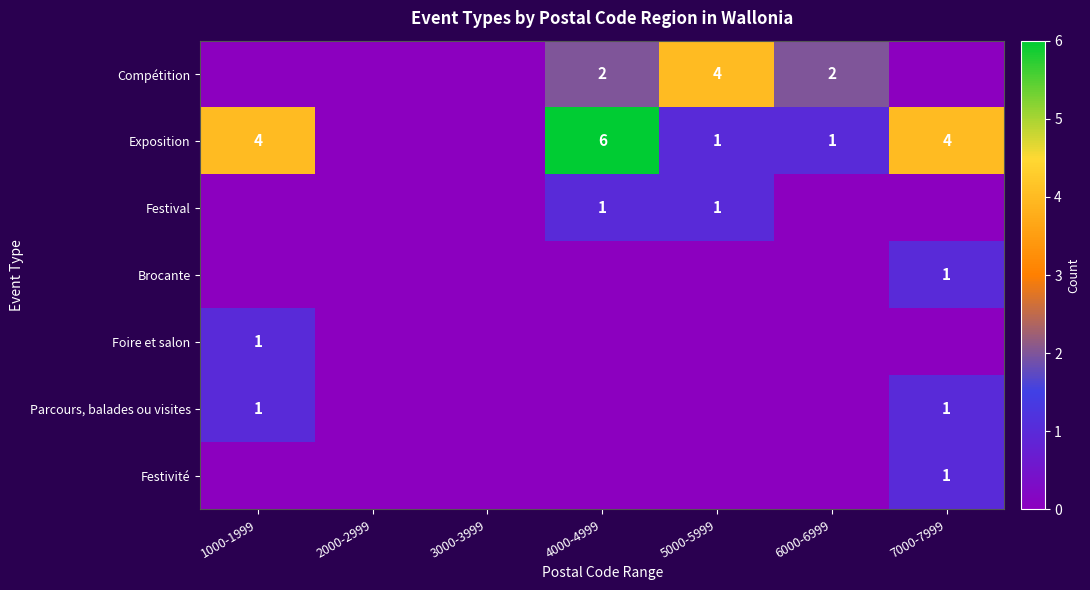

Is it true that Exposition equals 1 at 7000-7999?

False